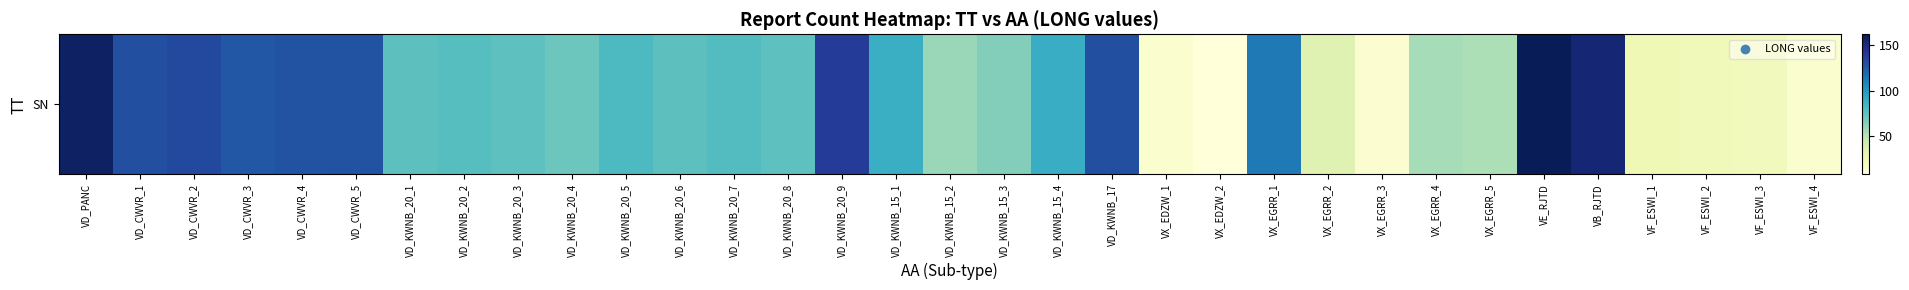

The chart shows a value of 1.6 at VX_EDZW_2. True or false?

False